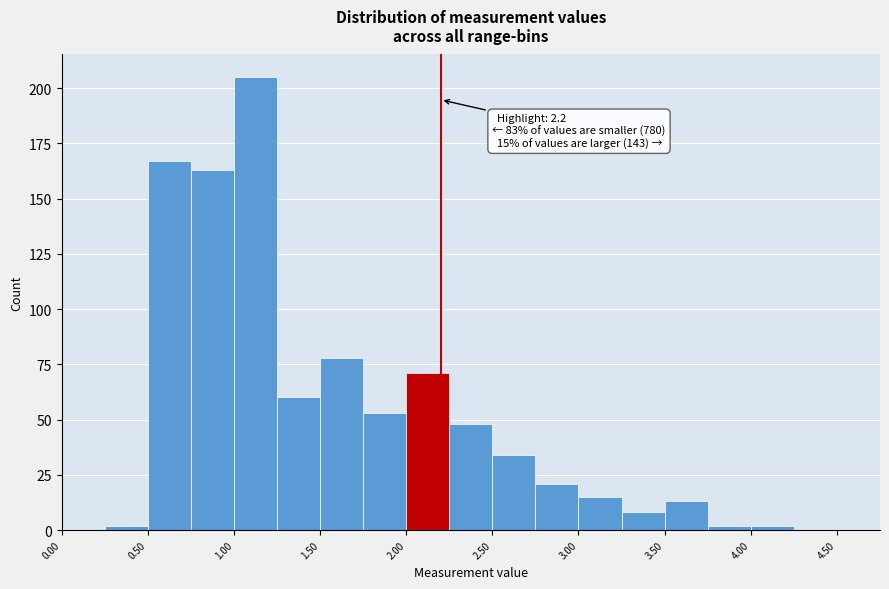

Over which range of the x-axis is the bar tallest?

1.00 to 1.25